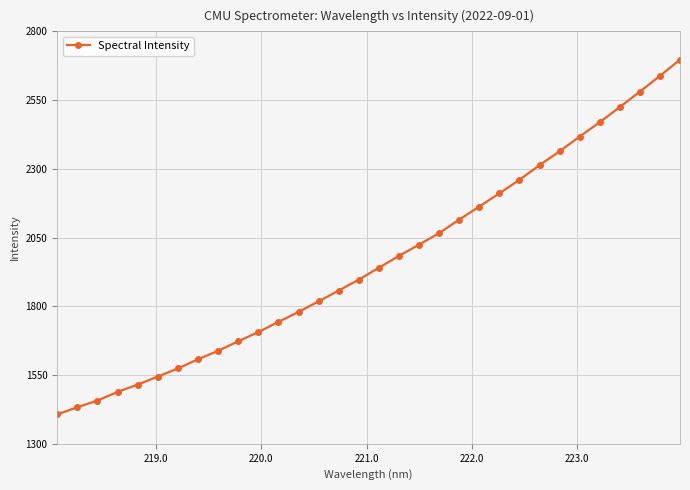

What is the greatest value displayed?

2697.0